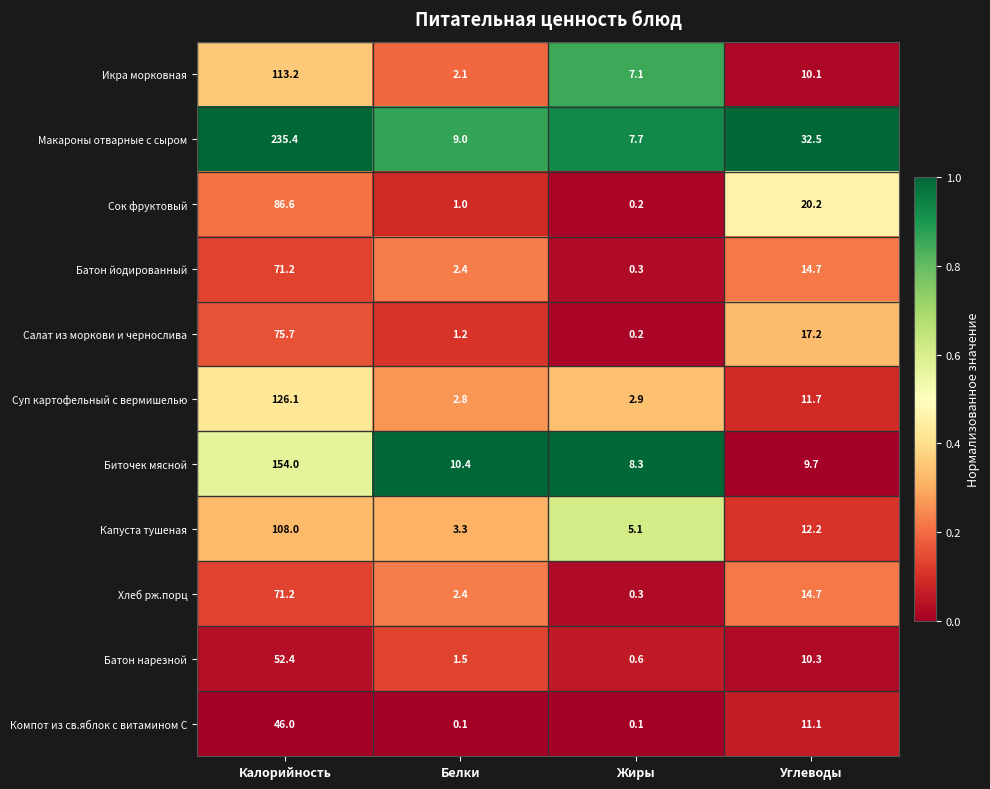

At how many categories does at least one series exceed 0?

4